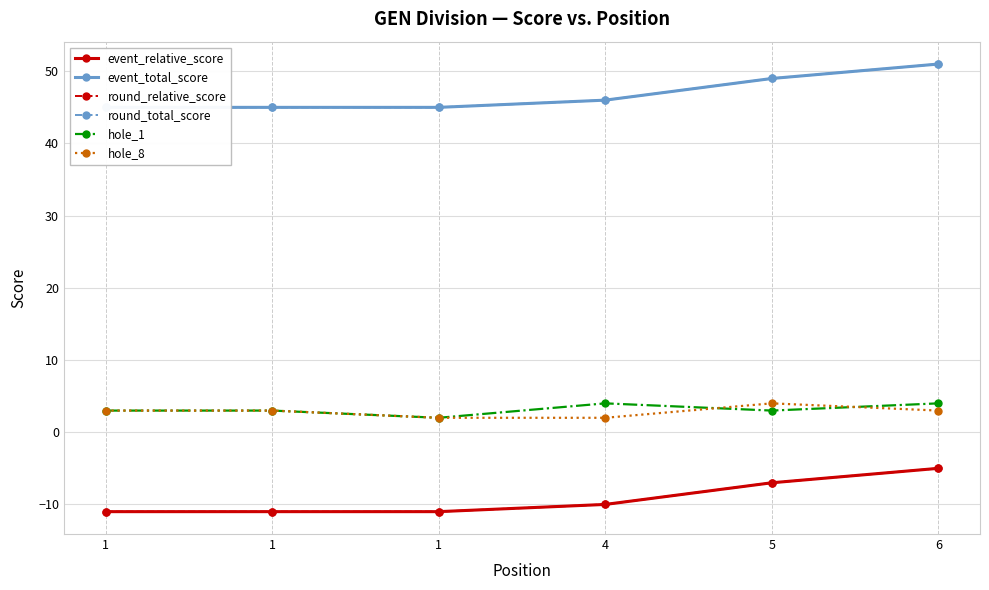

Which series changed the most between 4 and 5?

event_relative_score